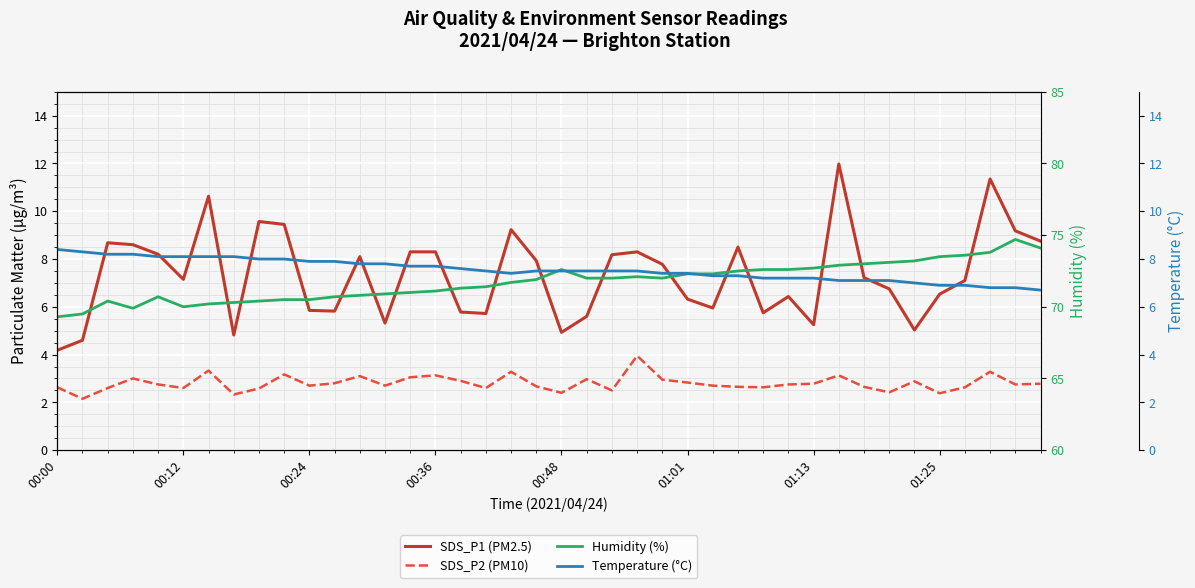

How many values in the Humidity (%) series are below 72?

20